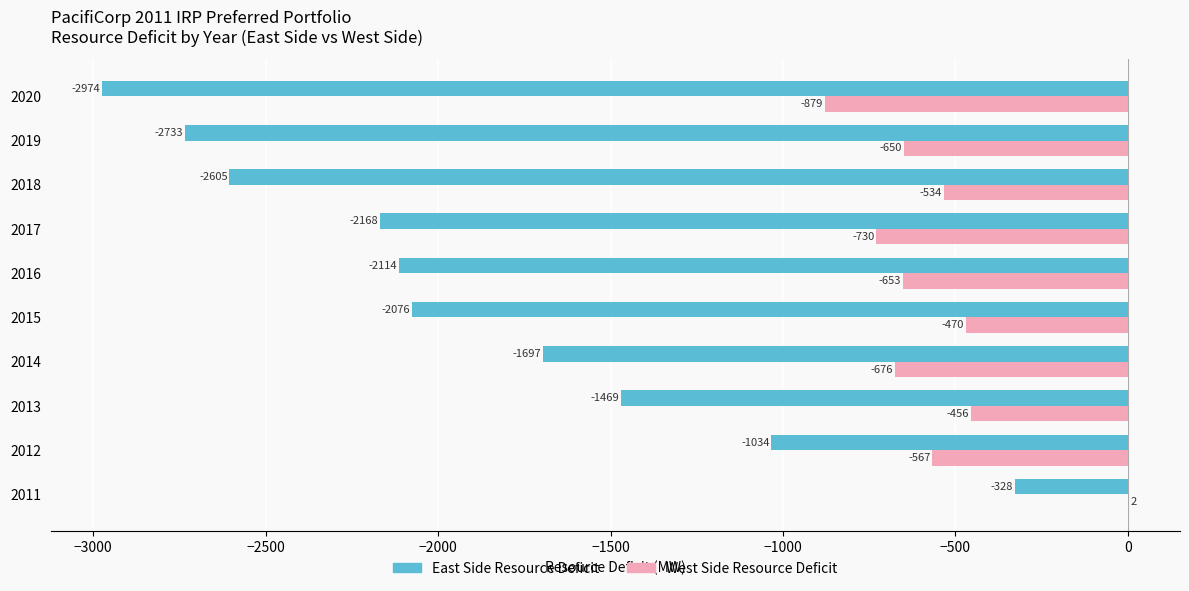

What is the sum of all West Side Resource Deficit values?

-5613